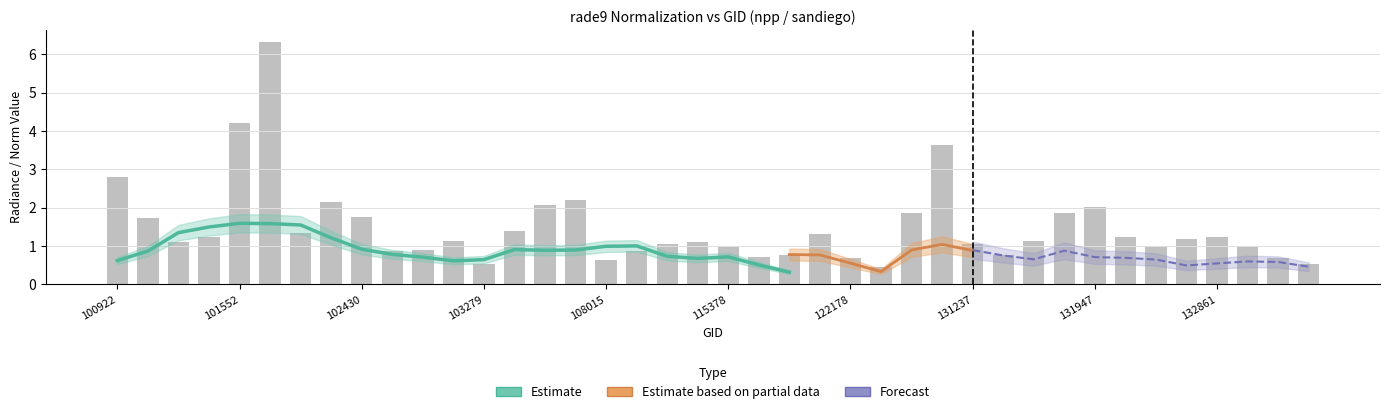

The chart shows a value of 0.5 at 39. True or false?

True